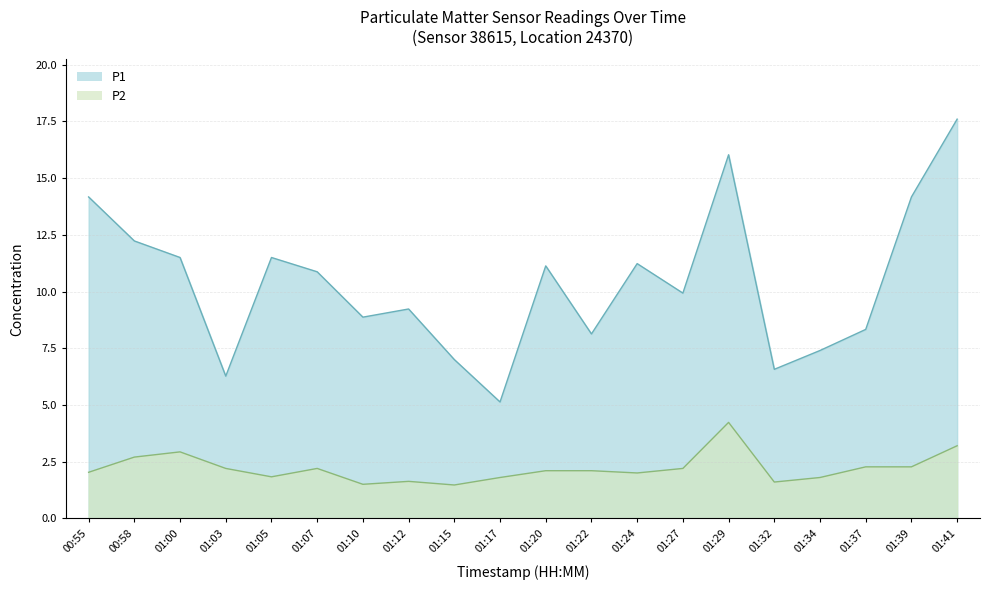

At which category is the sum across all series the highest?

01:41